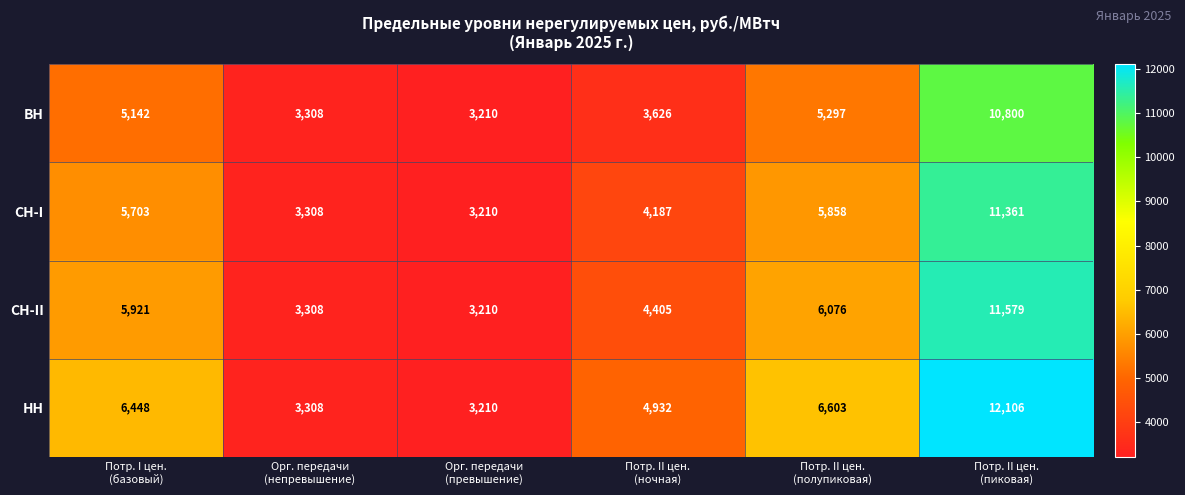

Reading left to right, transcribe all the data shown in this chart.

ВН: 5142	3308	3210	3626	5297	10800
СН-I: 5703	3308	3210	4187	5858	11361
СН-II: 5921	3308	3210	4405	6076	11579
НН: 6448	3308	3210	4932	6603	12106